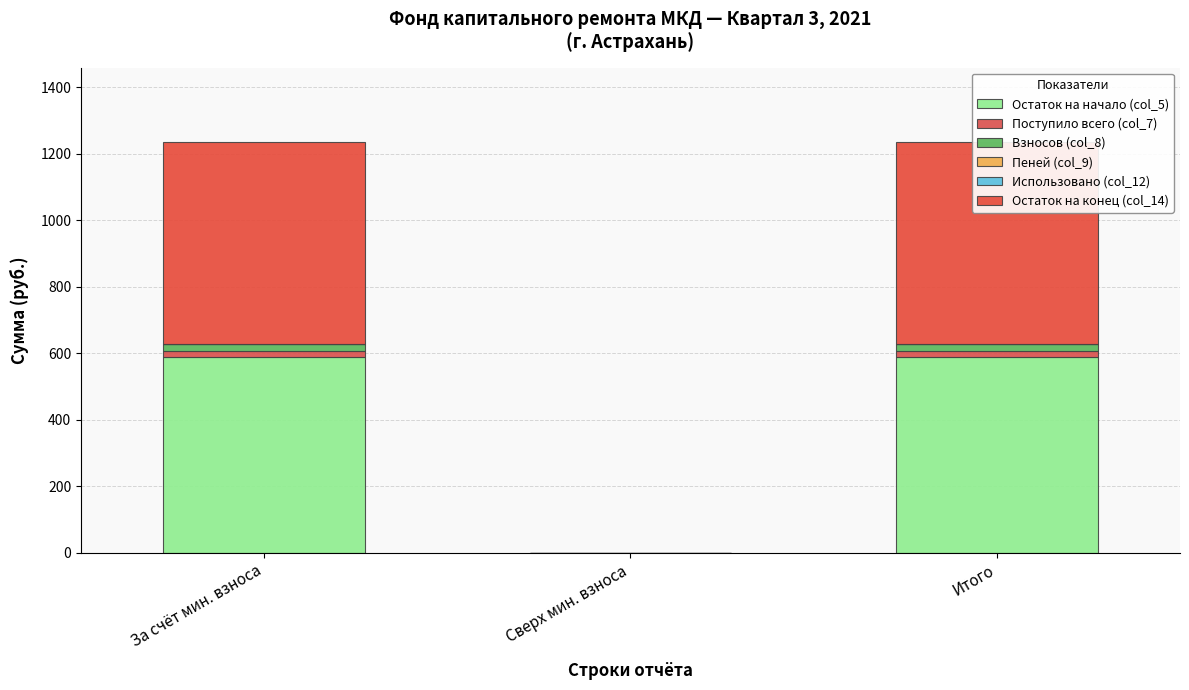

At За счёт мин. взноса, list the series in order from largest to smallest.

Остаток на конец (col_14), Остаток на начало (col_5), Поступило всего (col_7), Взносов (col_8), Пеней (col_9), Использовано (col_12)